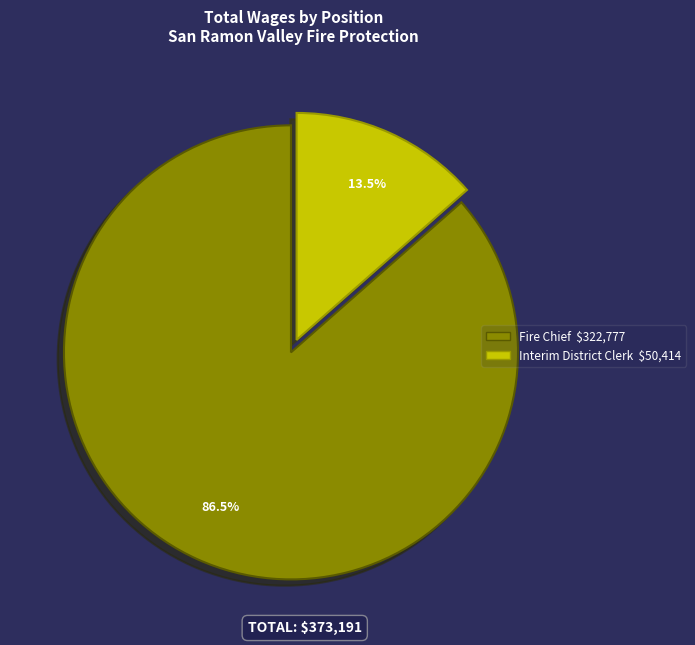

How many slices are in this pie chart?

2